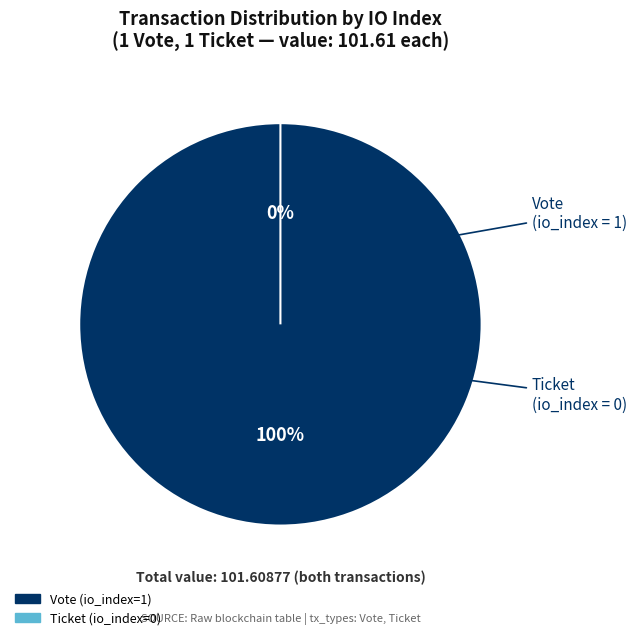

Which slice is the smallest?

Ticket (tx_type)